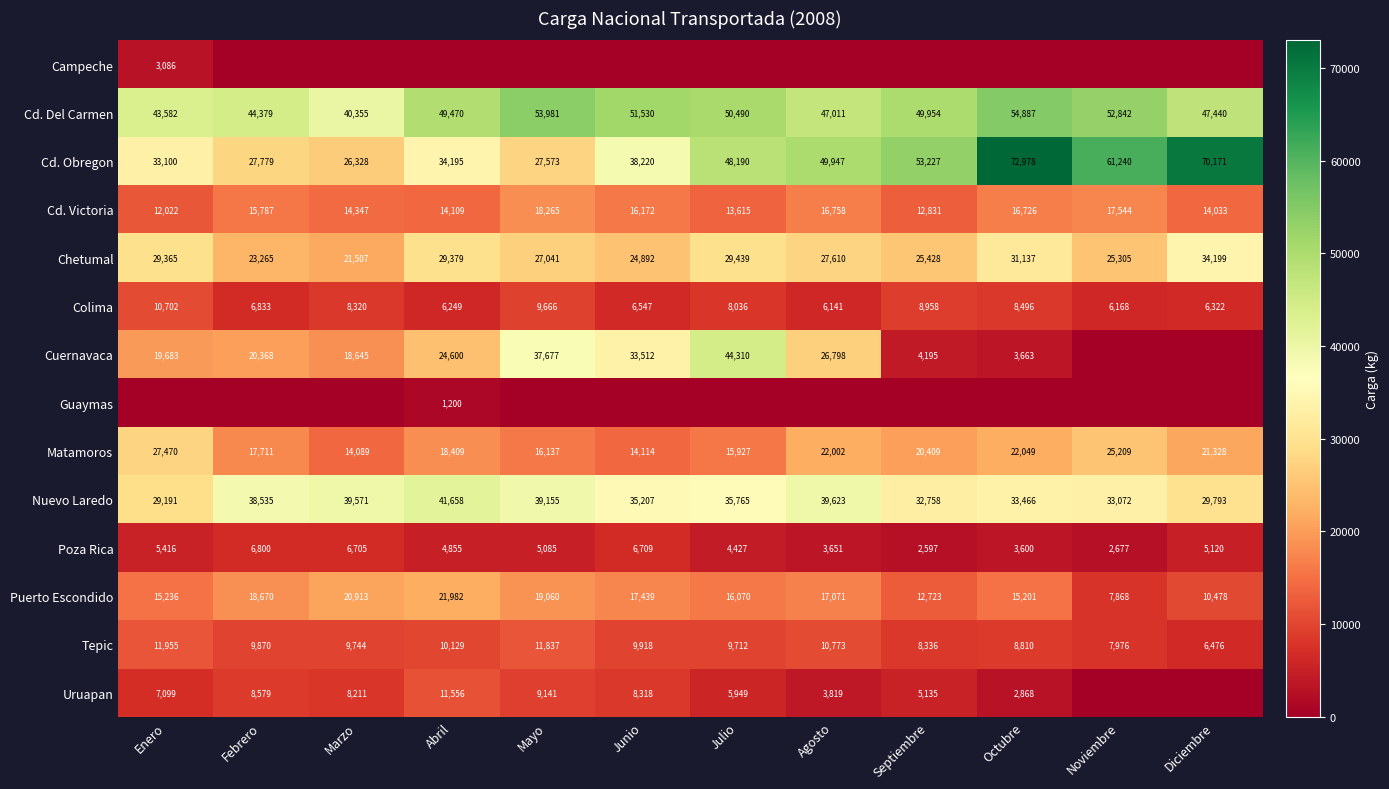

What is the minimum value for Cd. Obregon?

26328